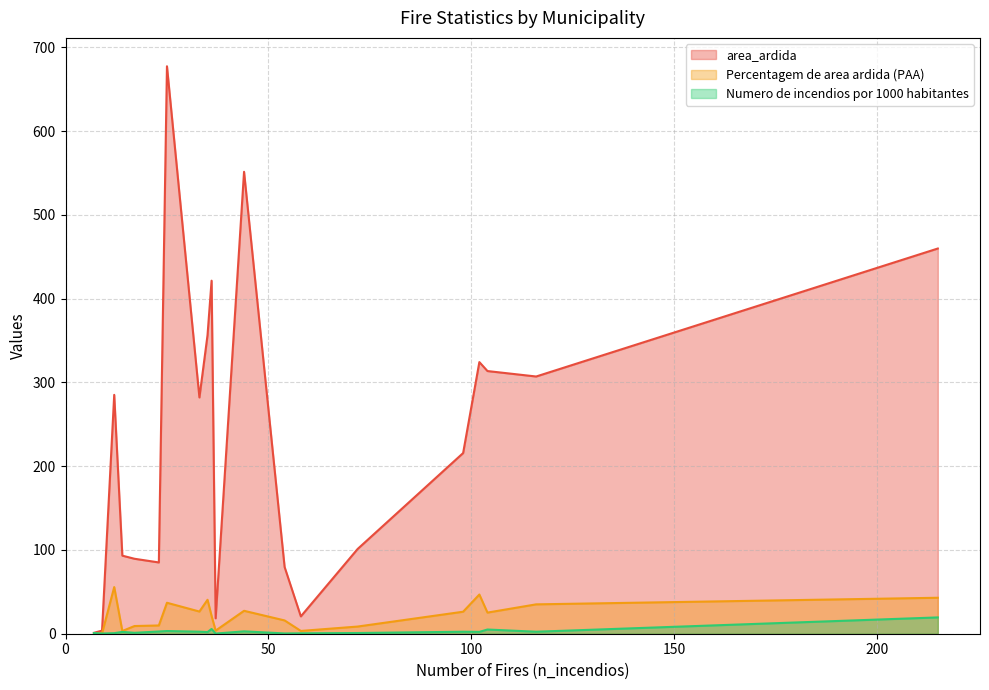

At which label does Percentagem de area ardida (PAA) reach its peak?

12